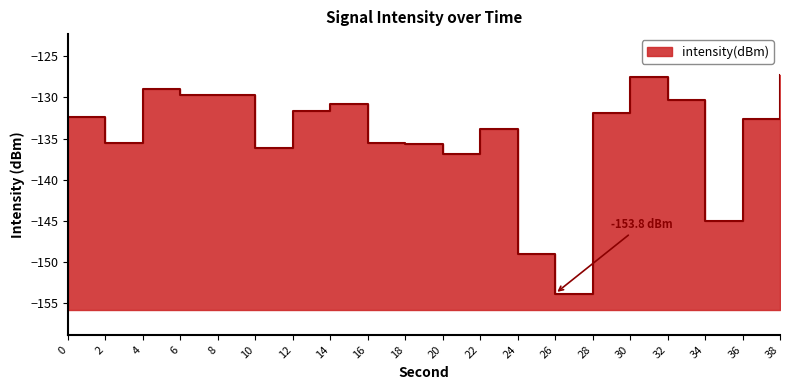

What is the minimum value shown in the chart?

-153.8